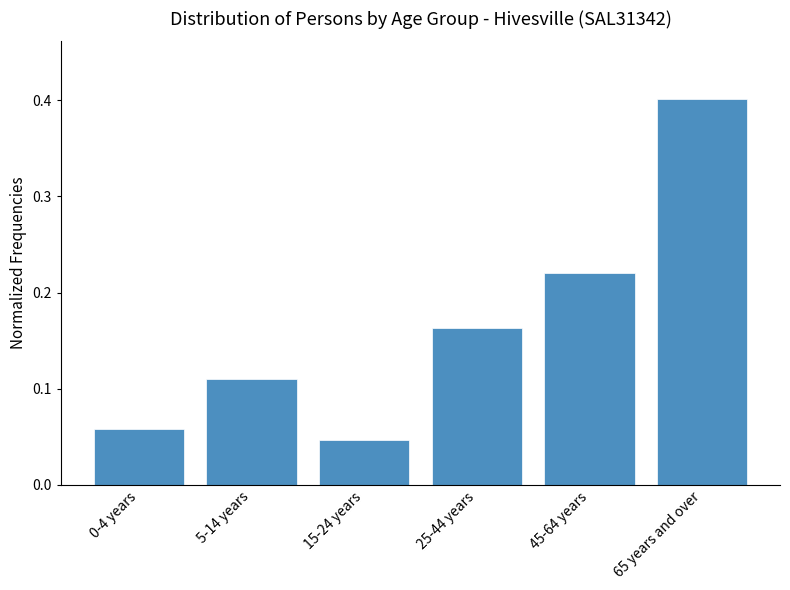

What position from the right is 5-14 years?

5